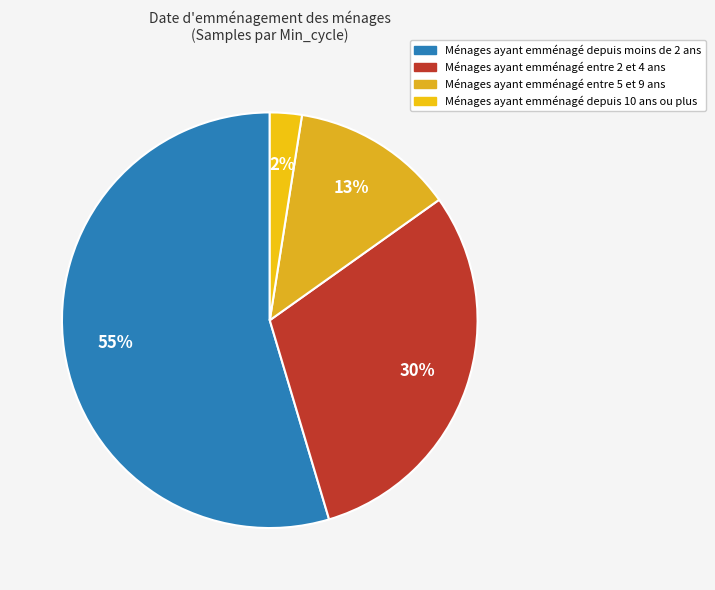

Count the number of slices in the pie.

4